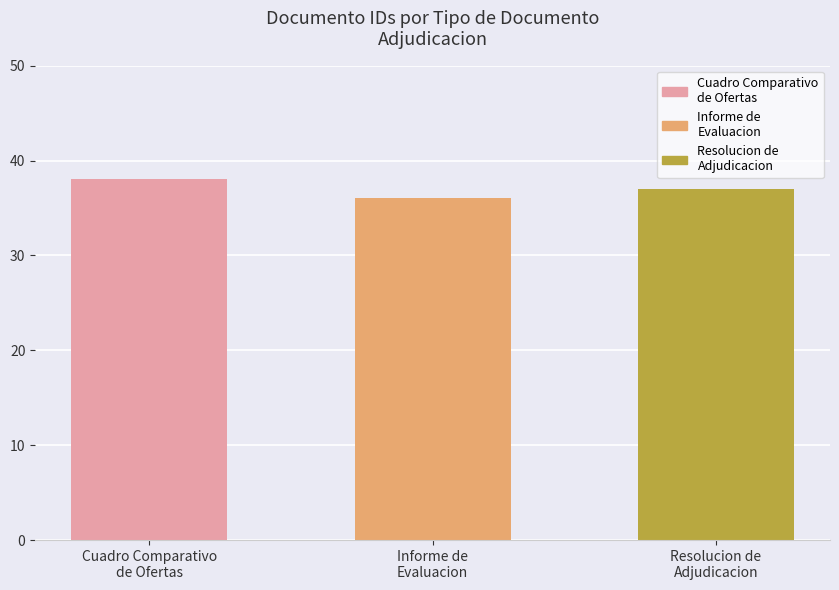

Rank the categories by value from lowest to highest.

Informe de
Evaluacion, Resolucion de
Adjudicacion, Cuadro Comparativo
de Ofertas